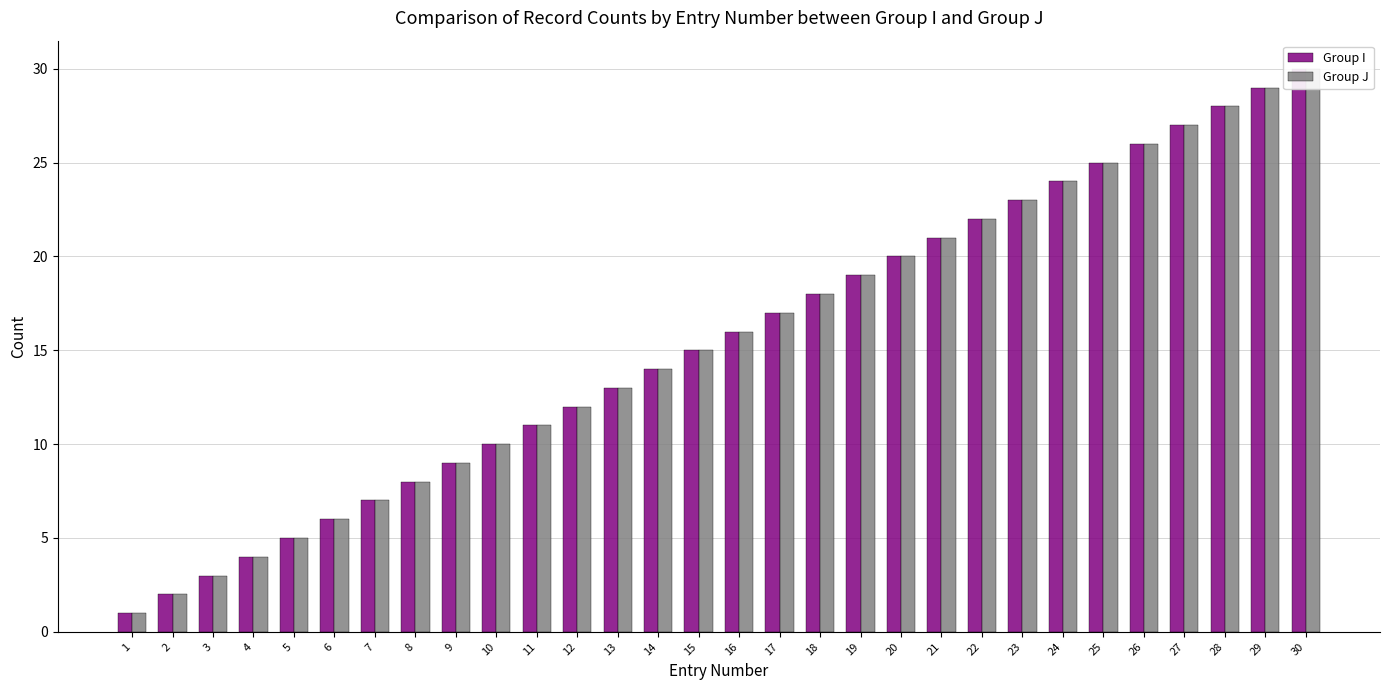

What is the greatest value displayed?

30